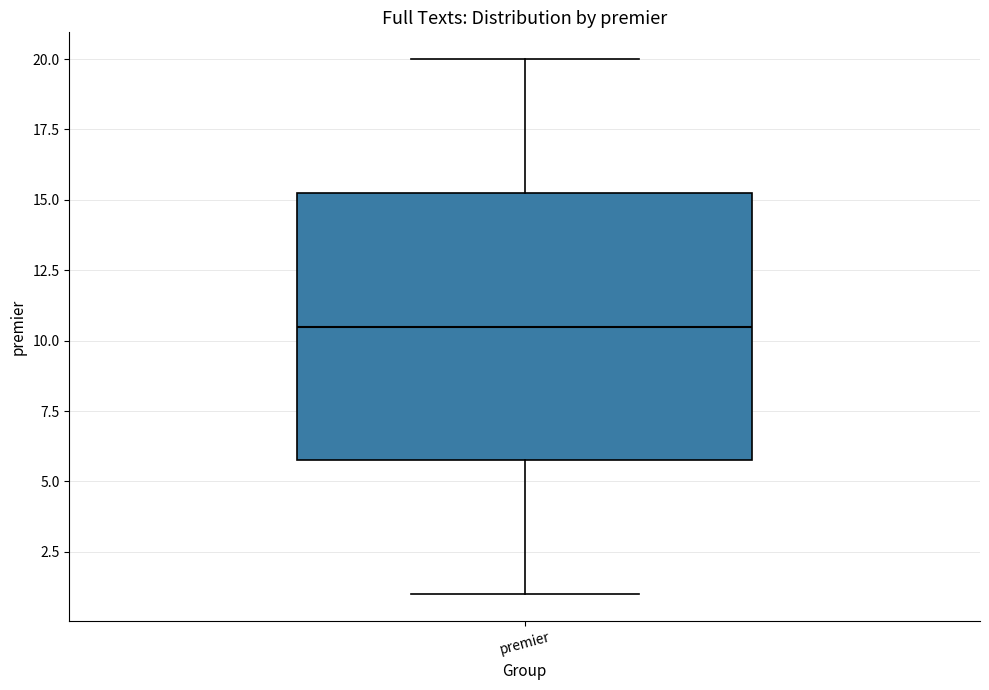

Read this box plot against the y-axis: the position of the median line, the range covered by the box, and the ends of both whiskers. The values are not printed on the chart, so give them approximately, as read against the axis.

median 10.5, box 6.0 to 15.5, whiskers 1.0 to 20.0